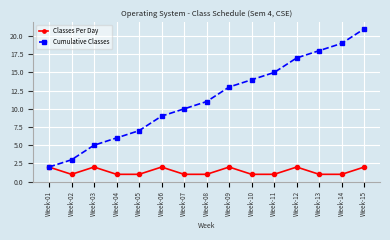

What is the sum of the Cumulative Classes values at Week-13 and Week-08?

29